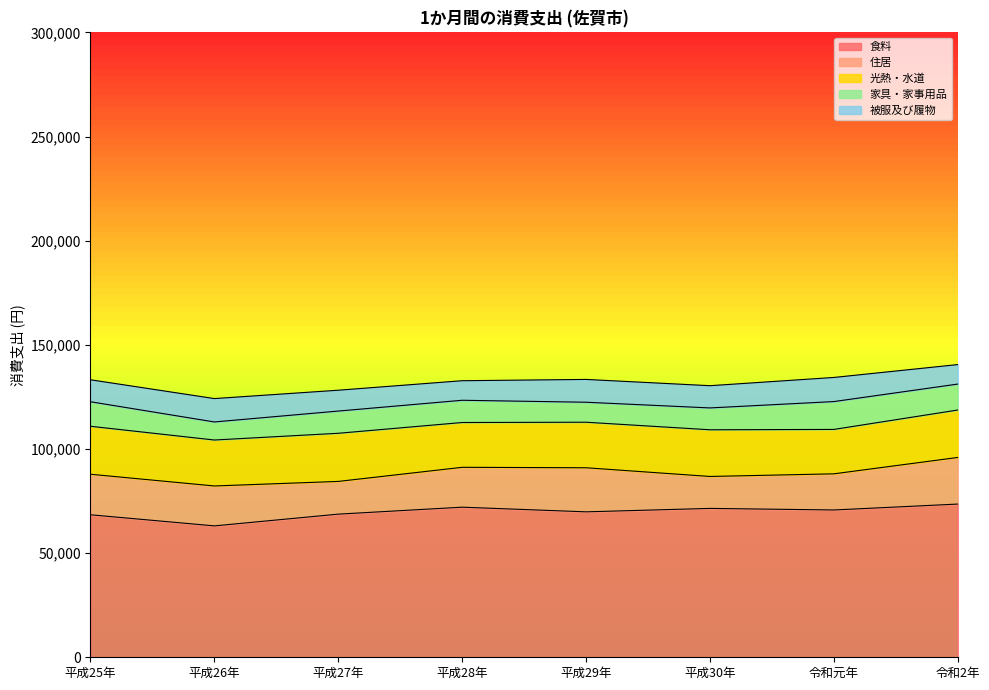

What is the total value across all series at 平成30年?

130373